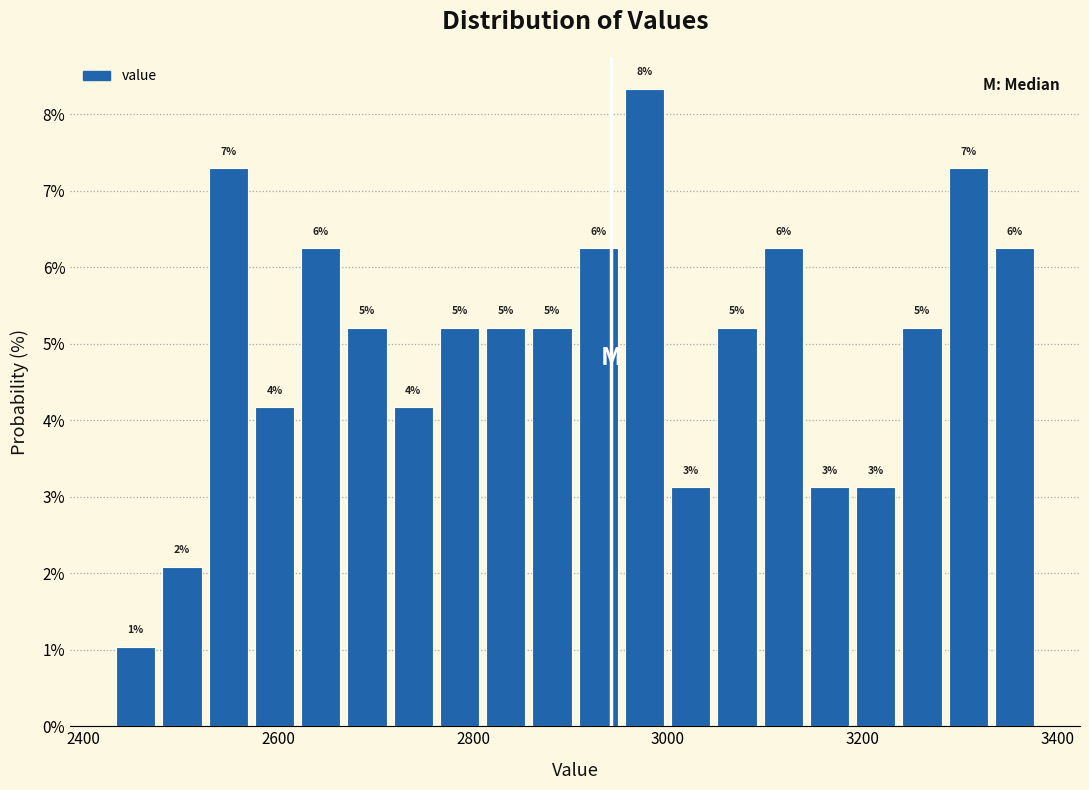

Around what value on the x-axis is the tallest bar? Give the approximate position of its centre, as read against the axis.

2980